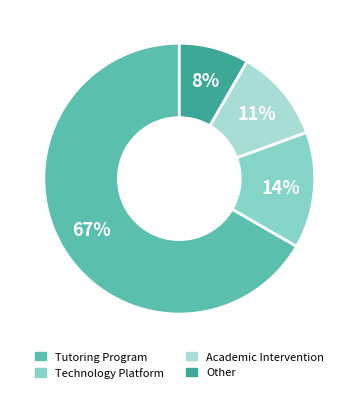

Which has a higher value, Academic Intervention or Tutoring Program?

Tutoring Program